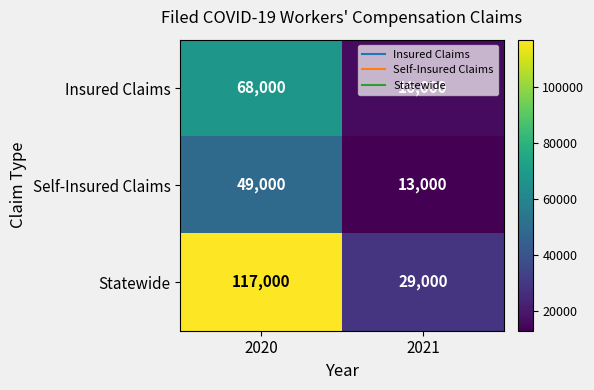

How many distinct data groups are displayed?

3